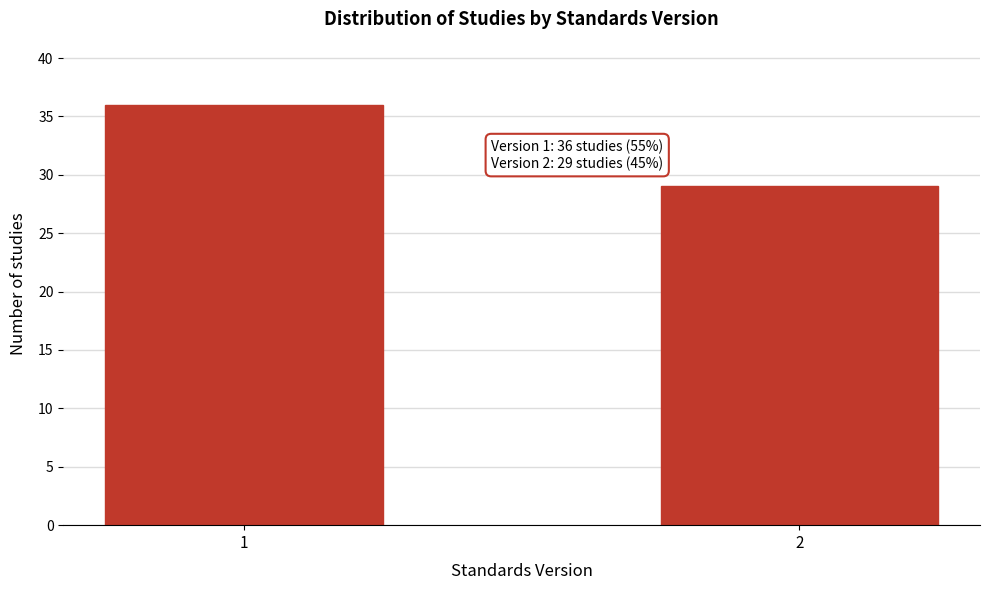

Reading left to right, what are all the values shown in this chart?

1=36	2=29